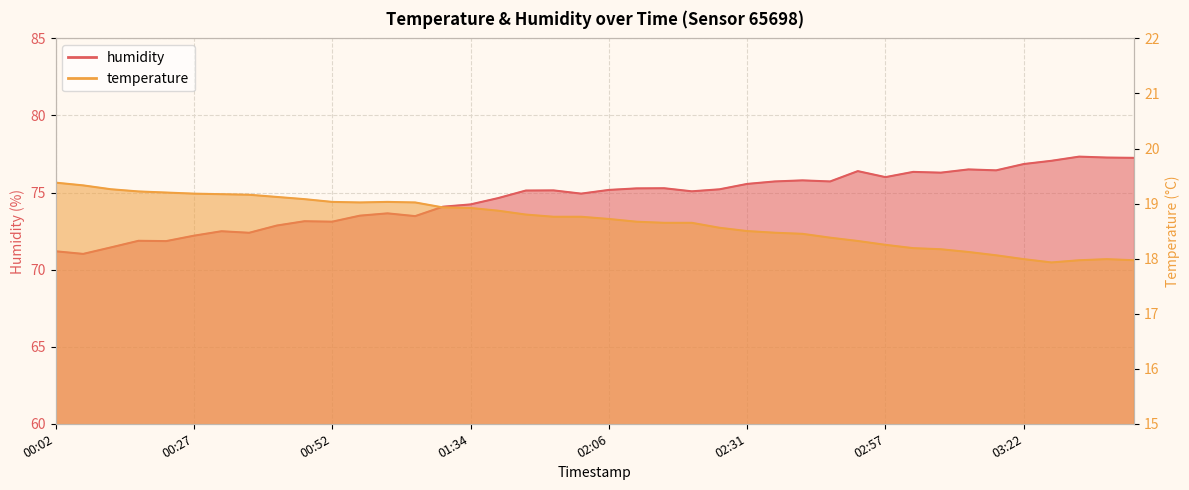

What is the average value of the temperature series?

18.7